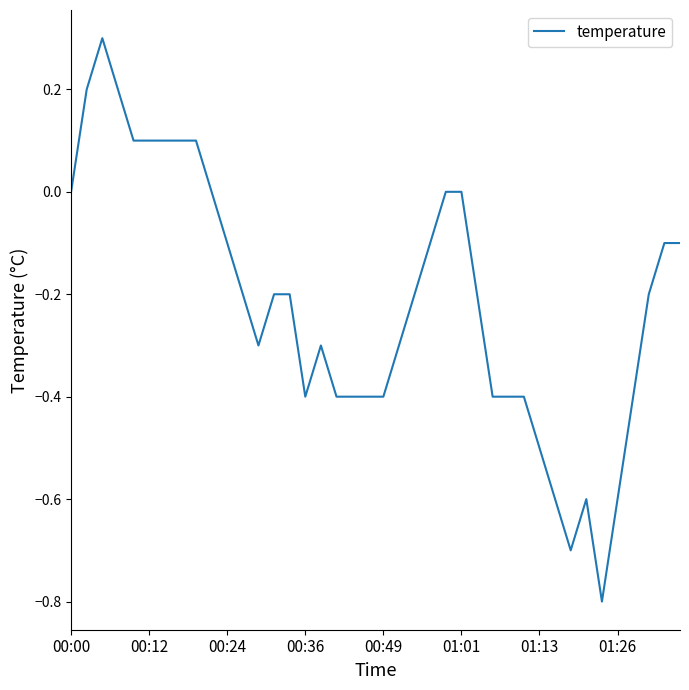

What is the greatest value displayed?

0.3